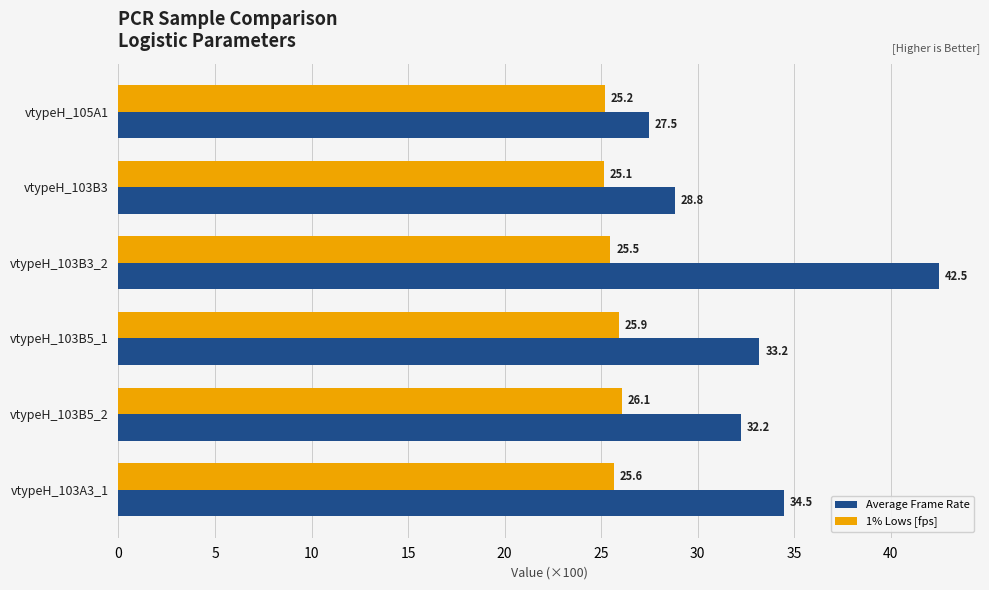

What is the sum of the 1% Lows [fps] values at vtypeH_103B5_1 and vtypeH_103A3_1?

51.5